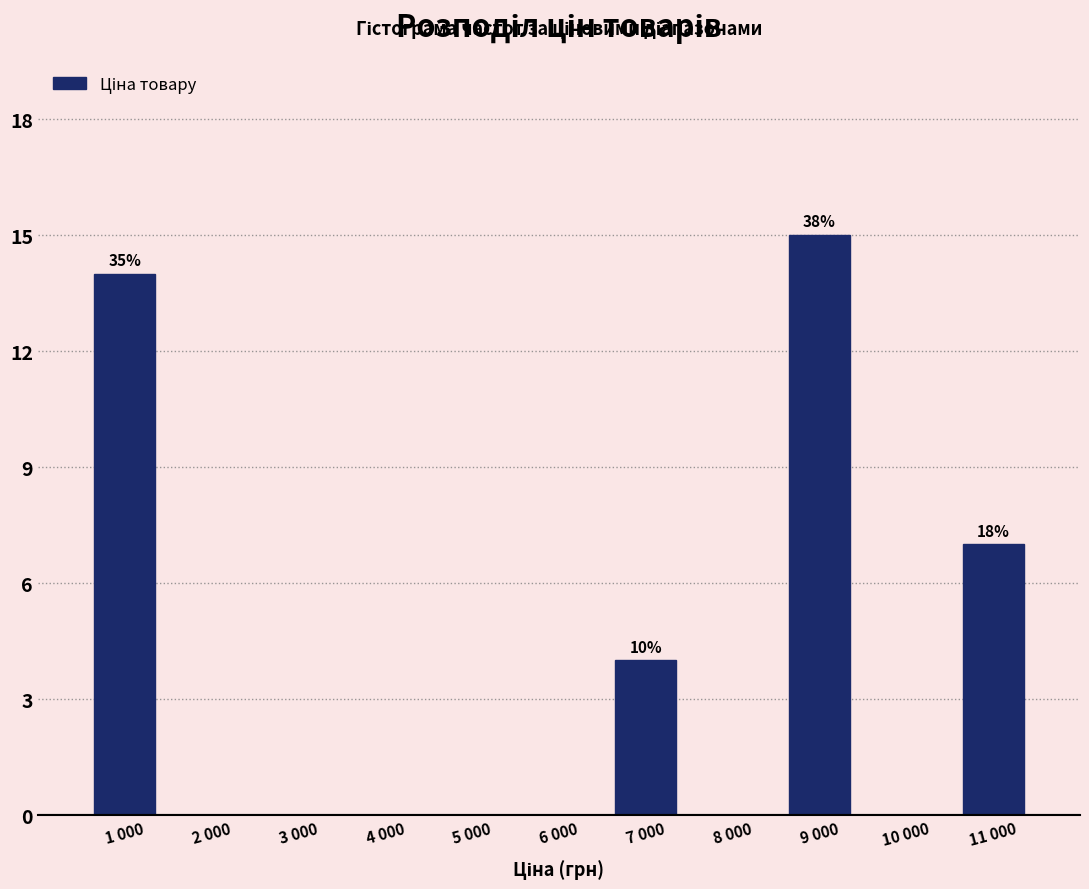

Reading left to right, extract all data points from this chart.

1 000=14	2 000=0	3 000=0	4 000=0	5 000=0	6 000=0	7 000=4	8 000=0	9 000=15	10 000=0	11 000=7